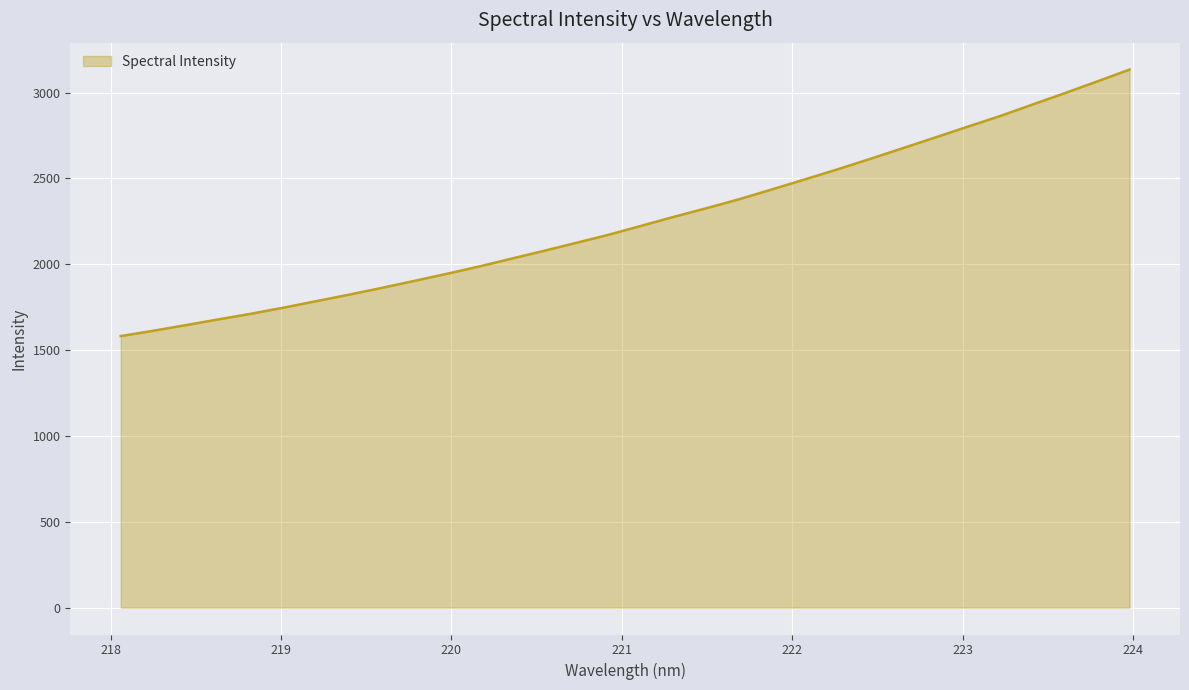

What is the sum of all values?

72195.1